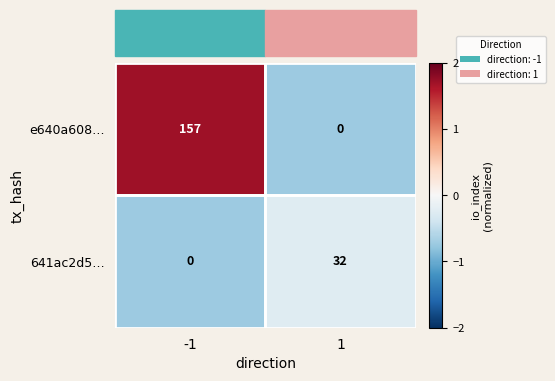

Rank the series by their maximum value, from highest to lowest.

e640a608…, 641ac2d5…